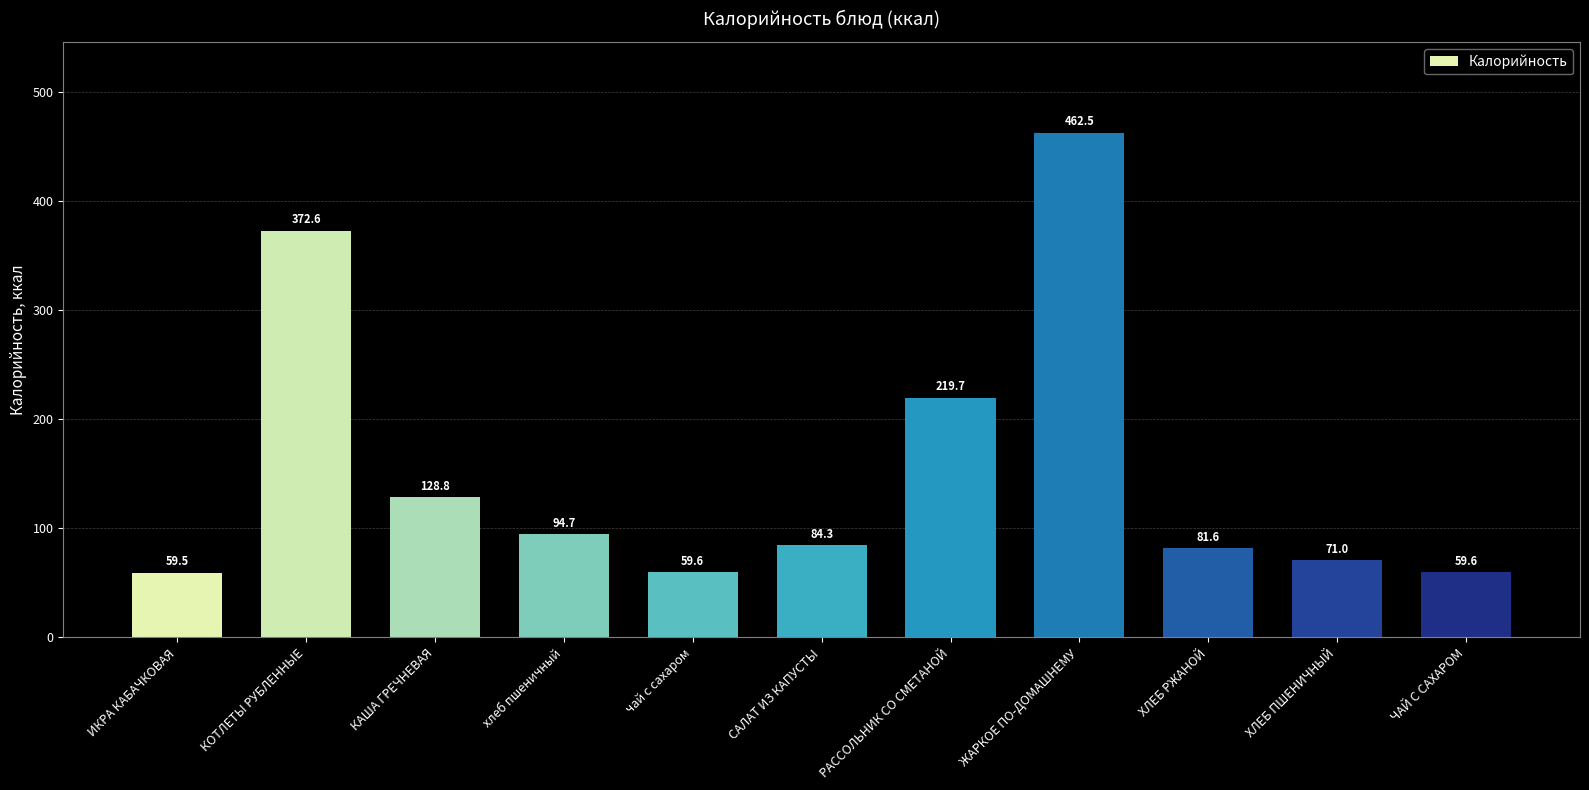

What is the sum of the values at ХЛЕБ ПШЕНИЧНЫЙ and САЛАТ ИЗ КАПУСТЫ?

155.3